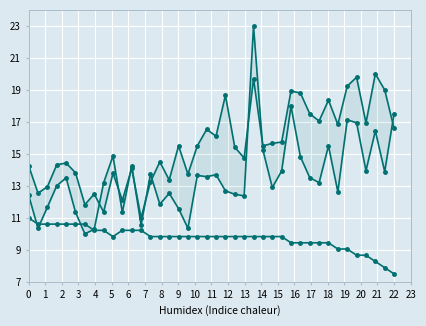

At which category does SDS_P1 reach its first local peak?

4